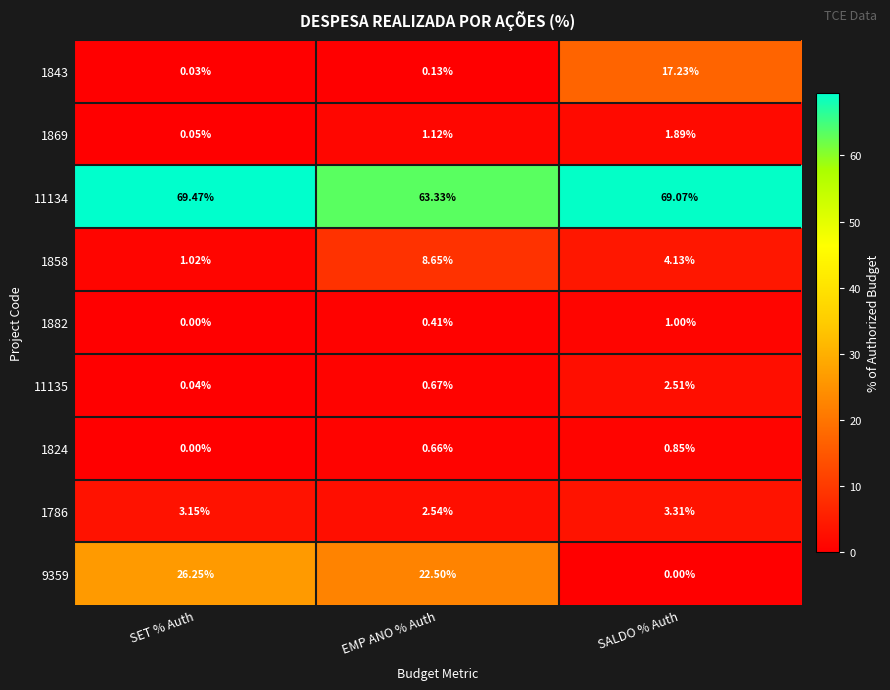

Where is 1843 nearest to the value 8?

EMP ANO % Auth